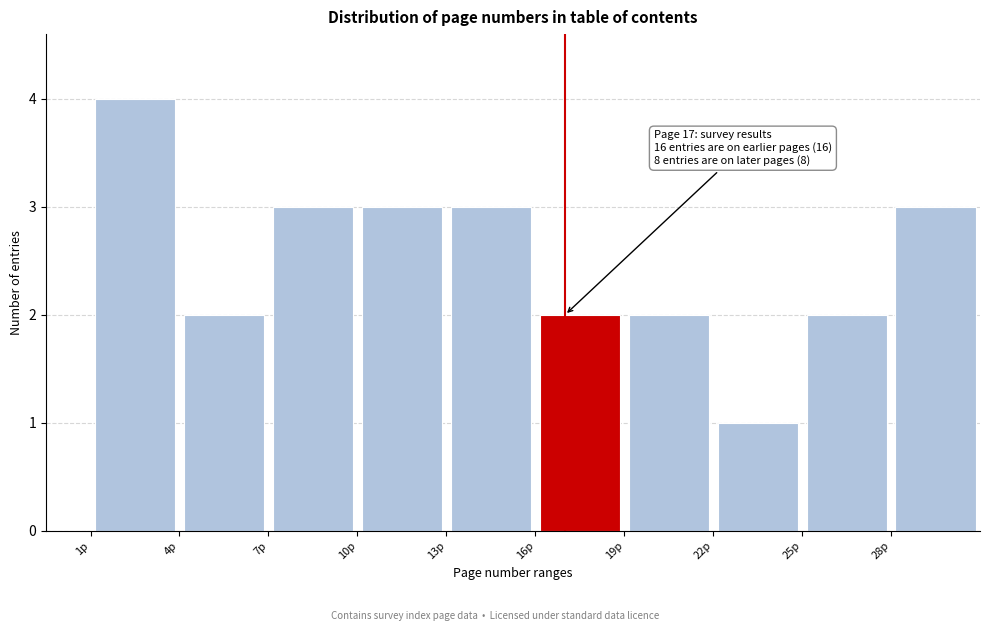

Which range on the x-axis has the tallest bar?

1 to 4